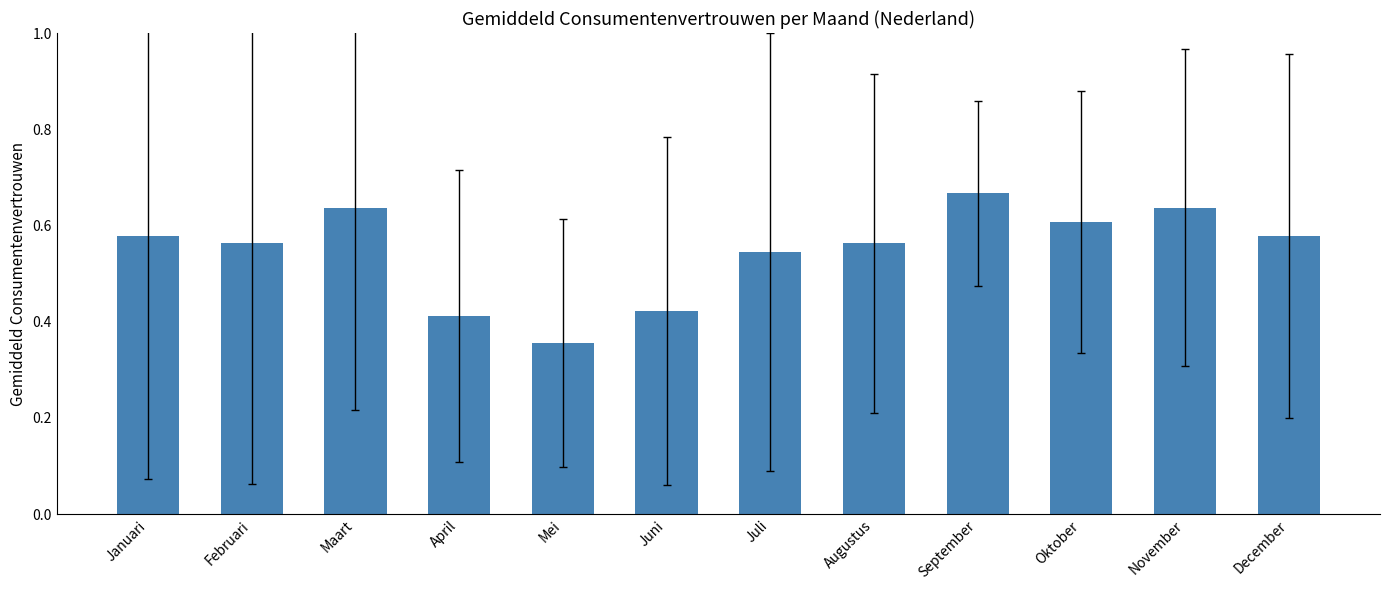

What is the change in value from Juni to September?

+0.2